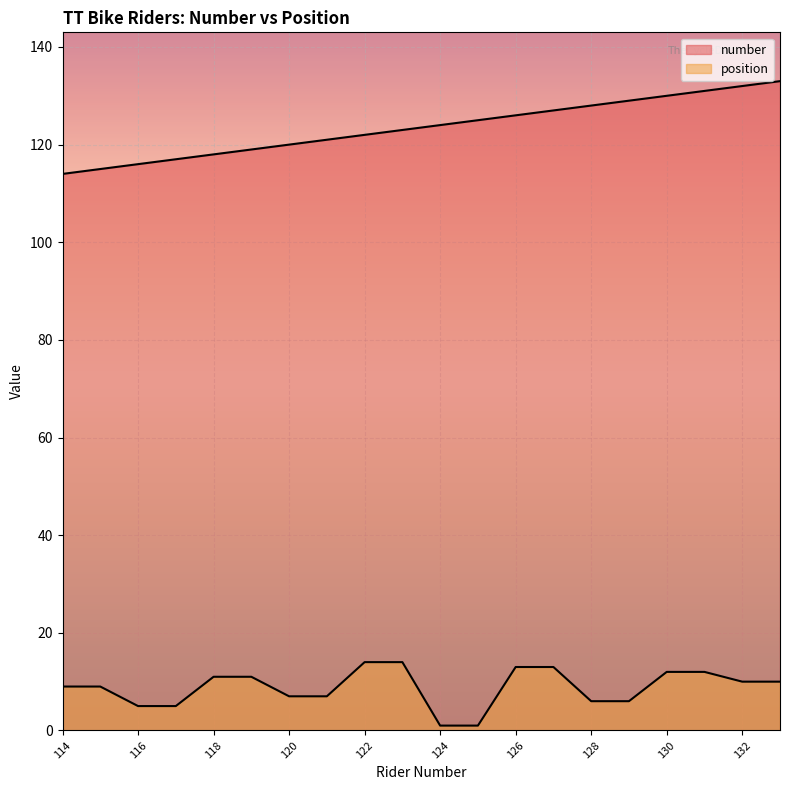

The value of position at 132 is 13. True or false?

False